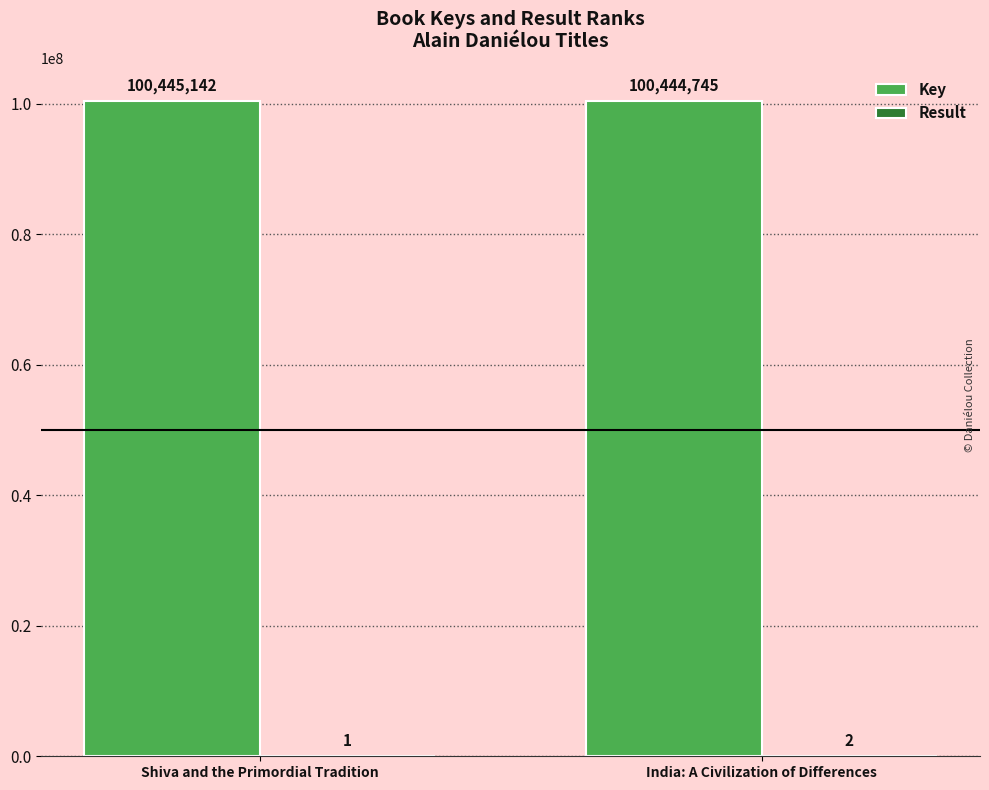

Count the number of categories in the chart.

2